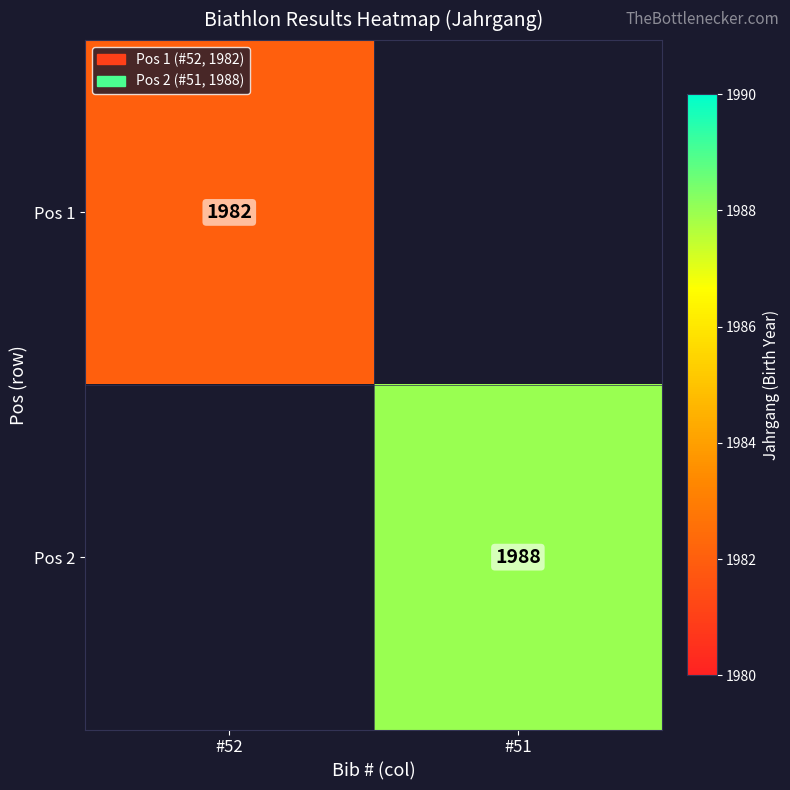

Between #51 and #52, which is larger?

#52